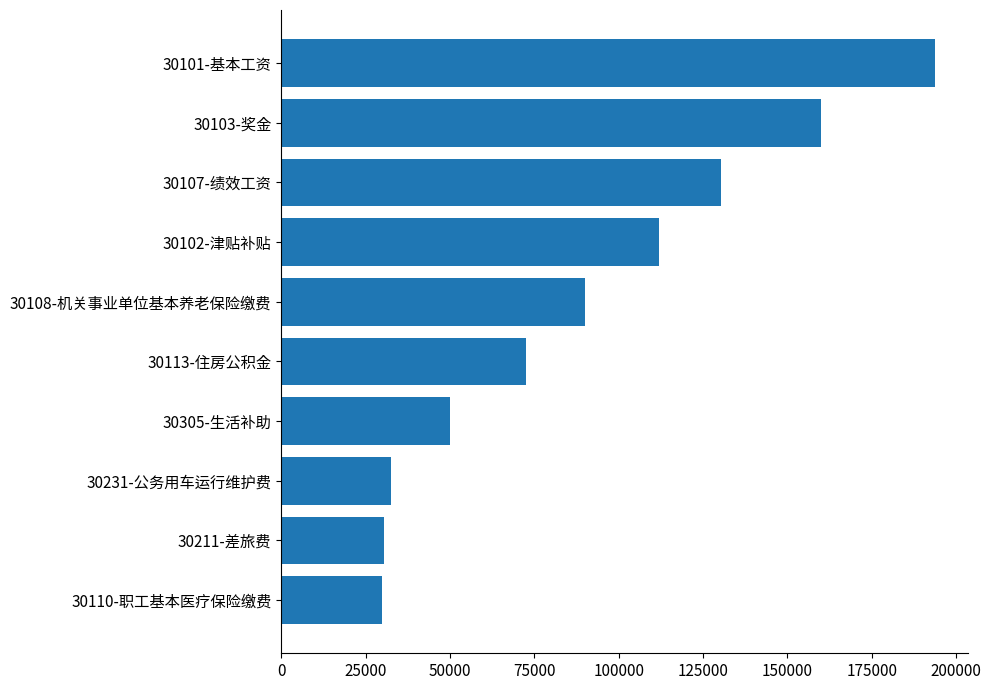

What is the average value?

90147.9